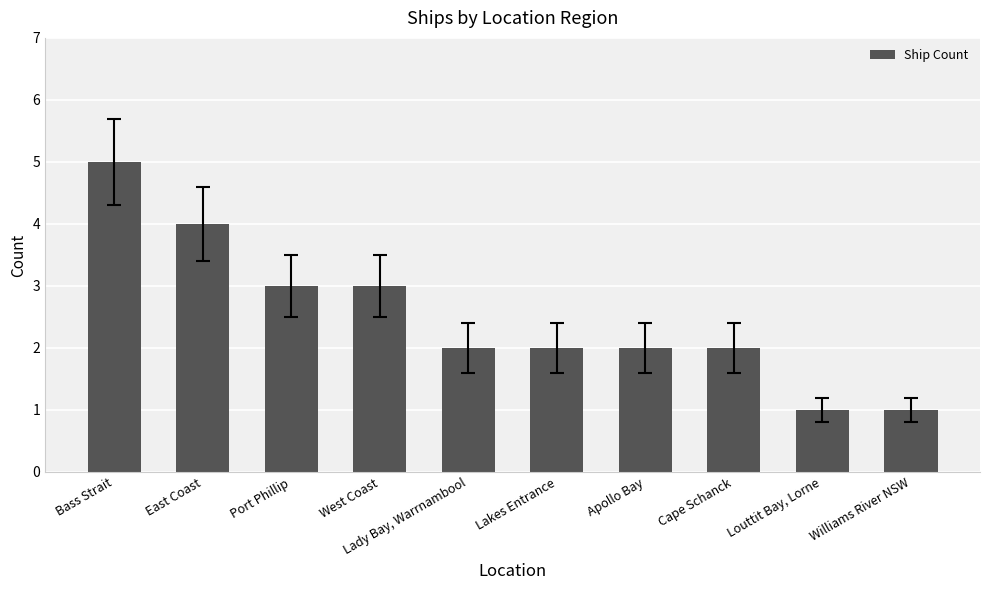

Read the value at Port Phillip.

3